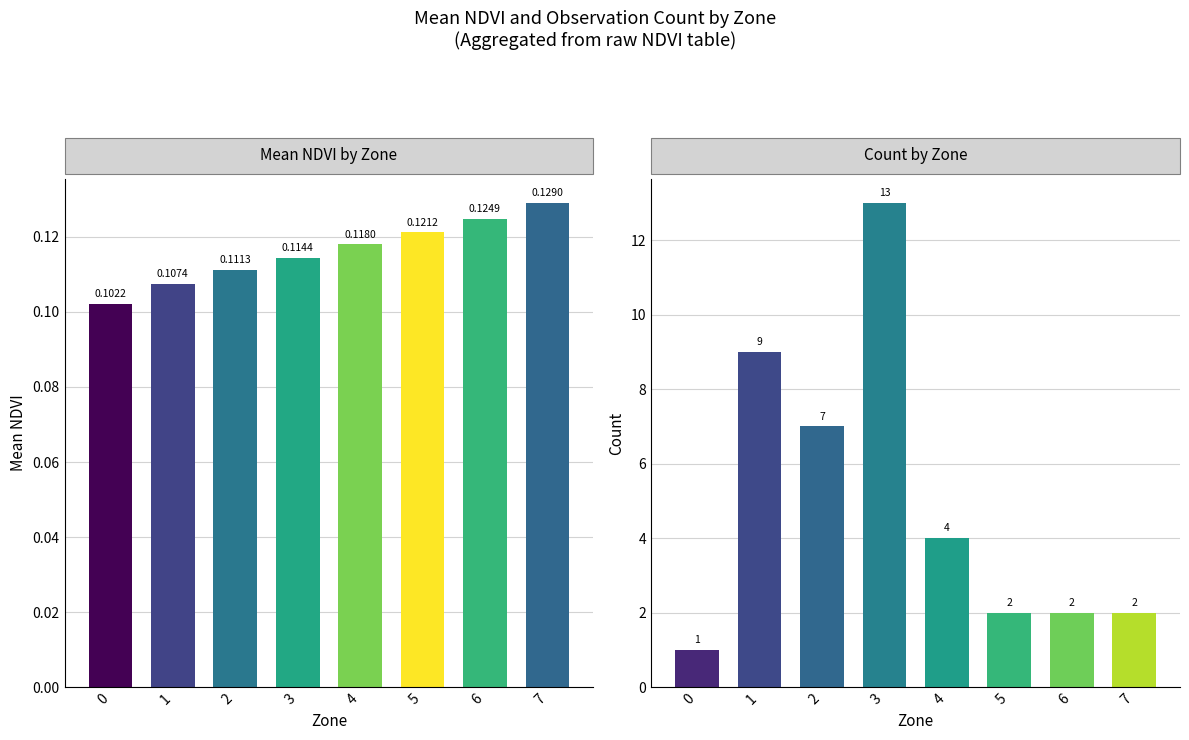

Is it true that Count by Zone equals 17.0 at 3?

False